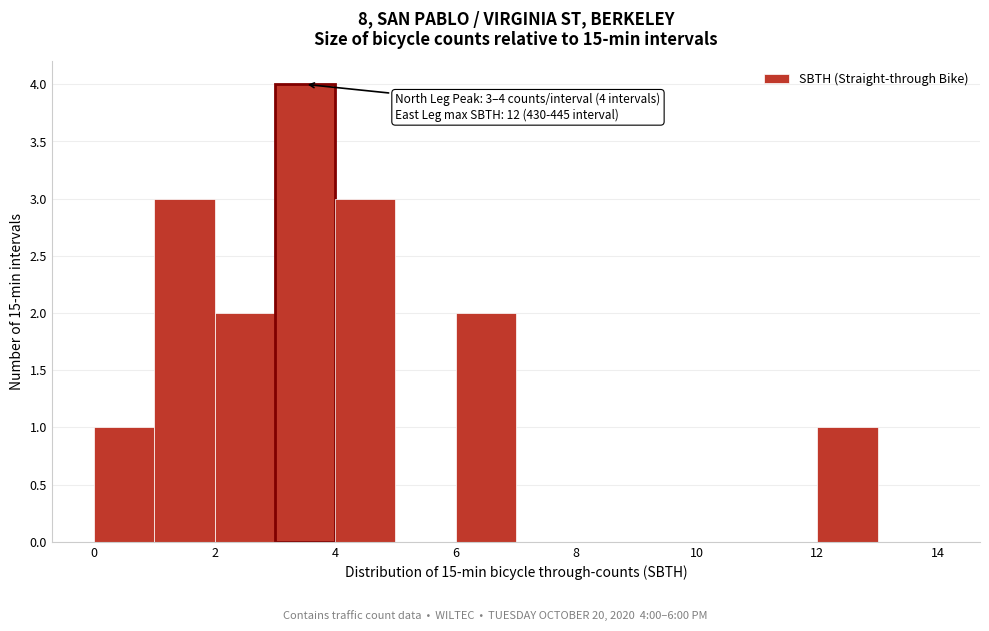

Over which range of the x-axis is the bar tallest?

3 to 4